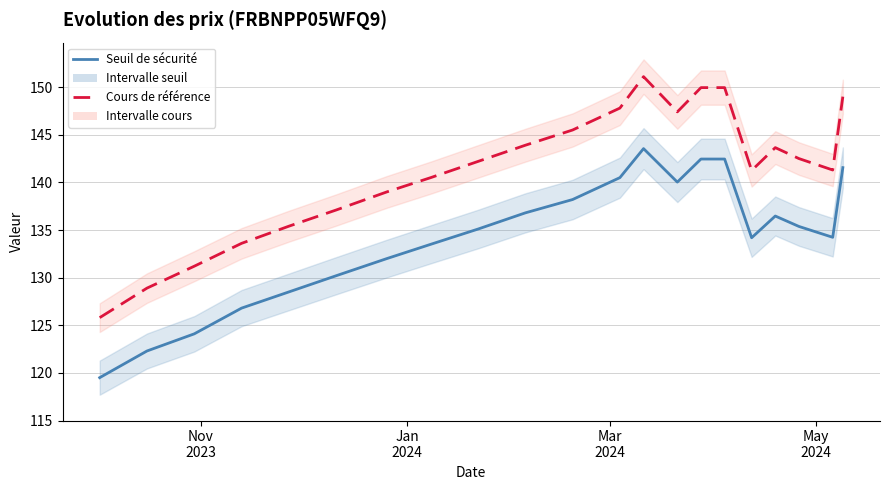

At how many categories does at least one series exceed 140?

14